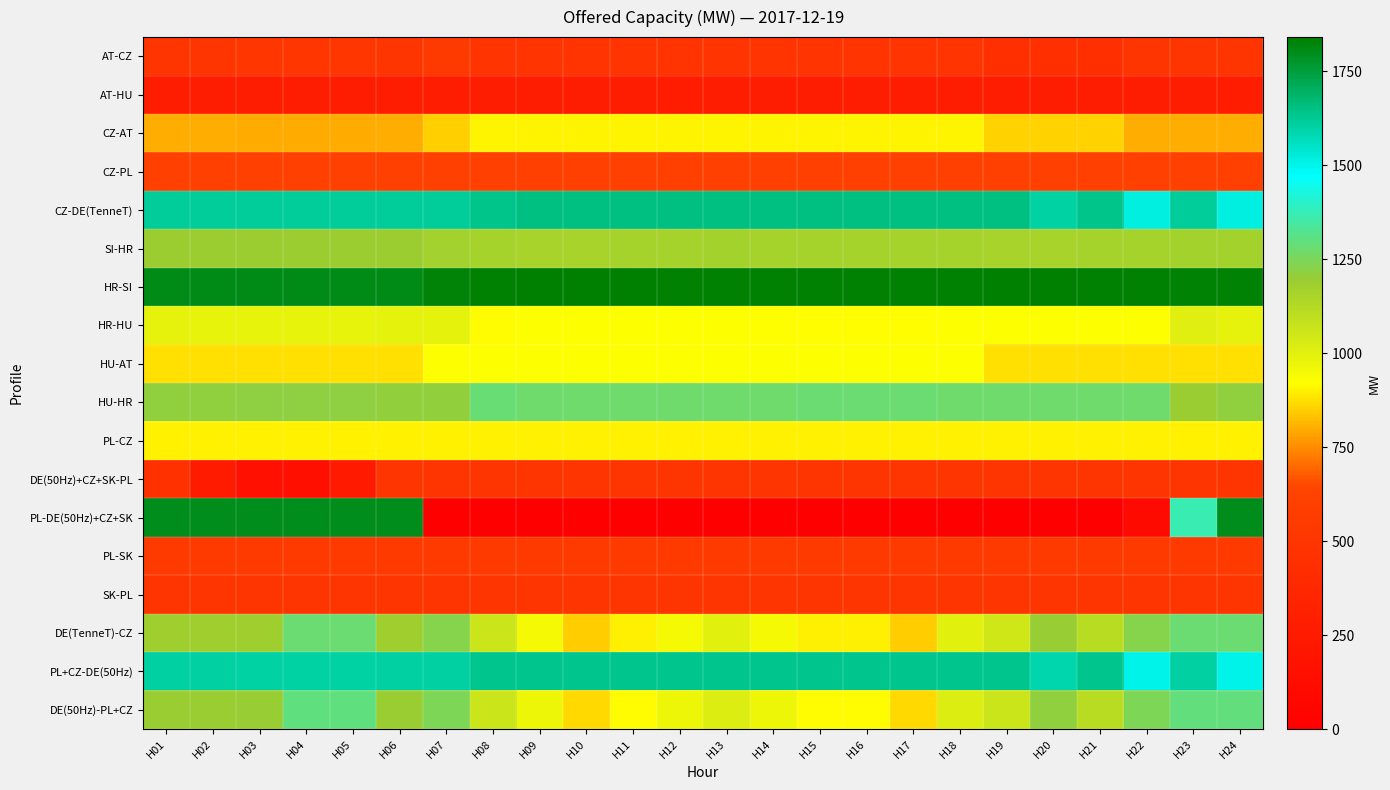

Which category has the lowest value across all series?

H07